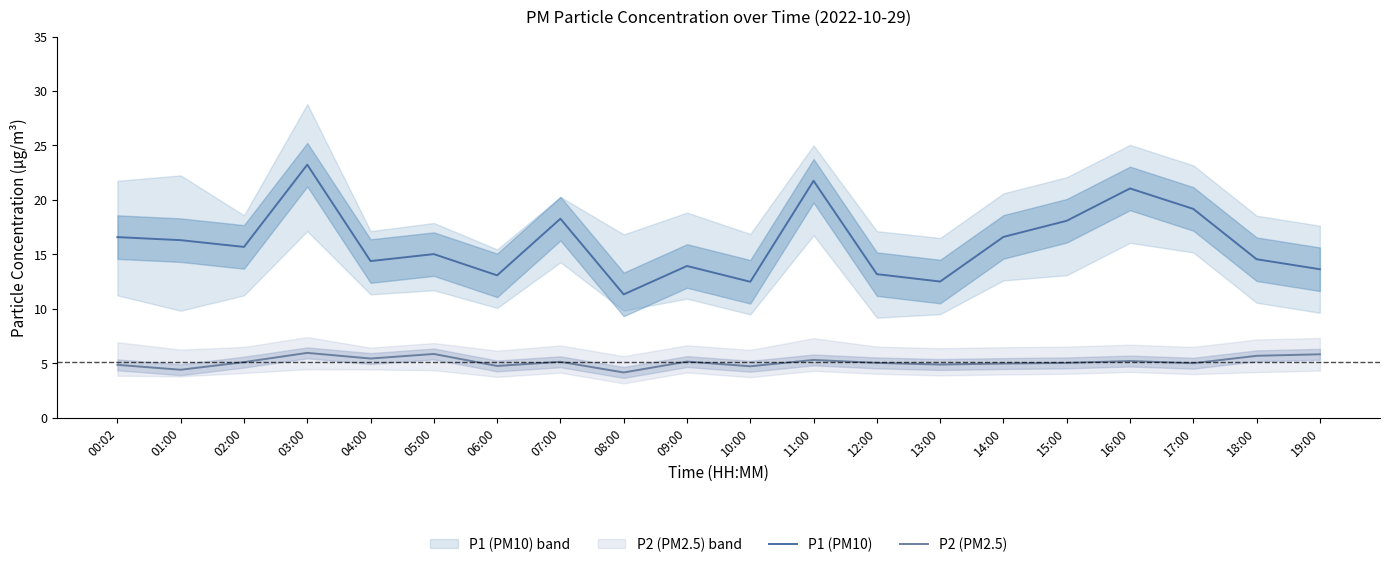

At which category is the sum across all series the highest?

03:00